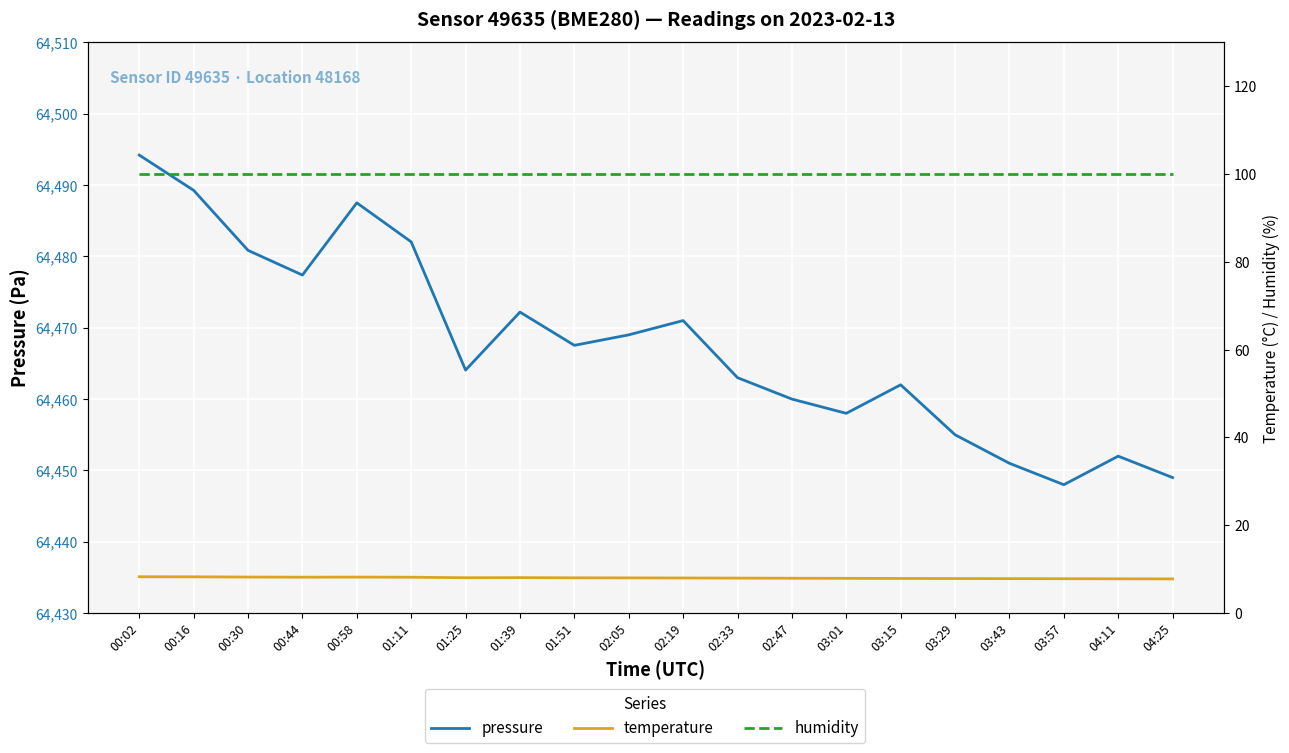

What is the difference between the pressure values at 04:25 and 03:15?

13.0